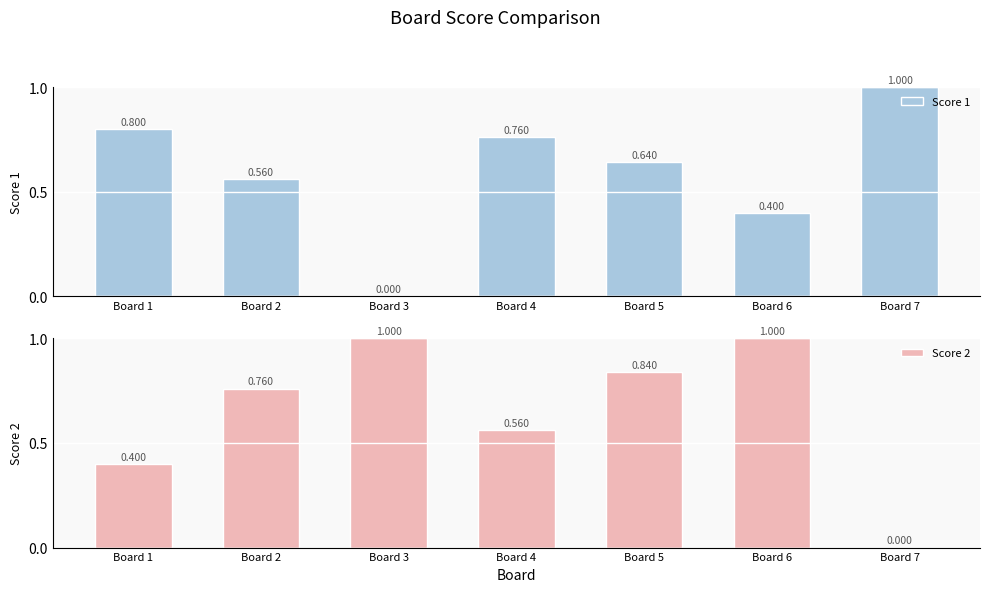

Read the Score 2 value at Board 5.

0.8